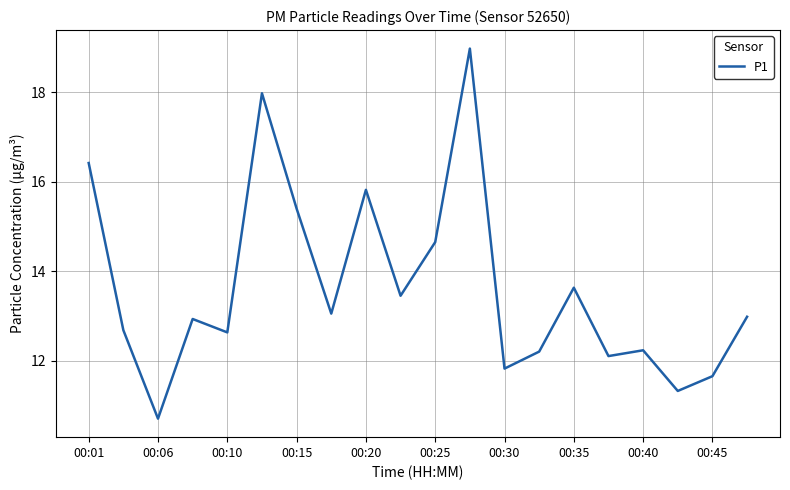

What is the greatest value displayed?

19.0